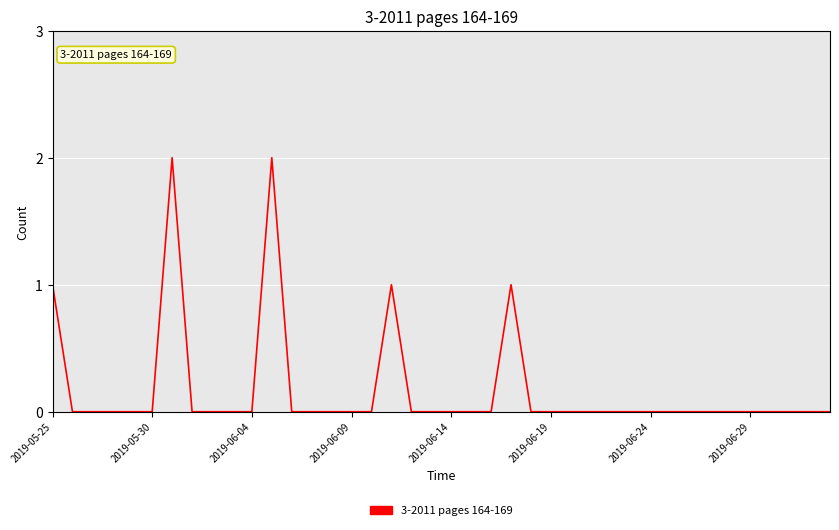

Does the chart have visible grid lines?

Yes